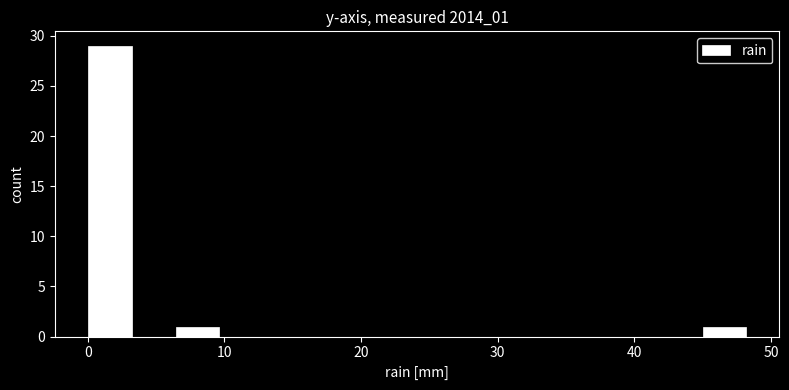

Around what value on the x-axis is the tallest bar? Give the approximate position of its centre, as read against the axis.

2